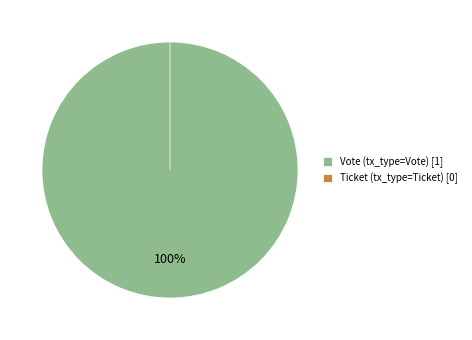

Is it true that Vote is 99% of the pie?

False